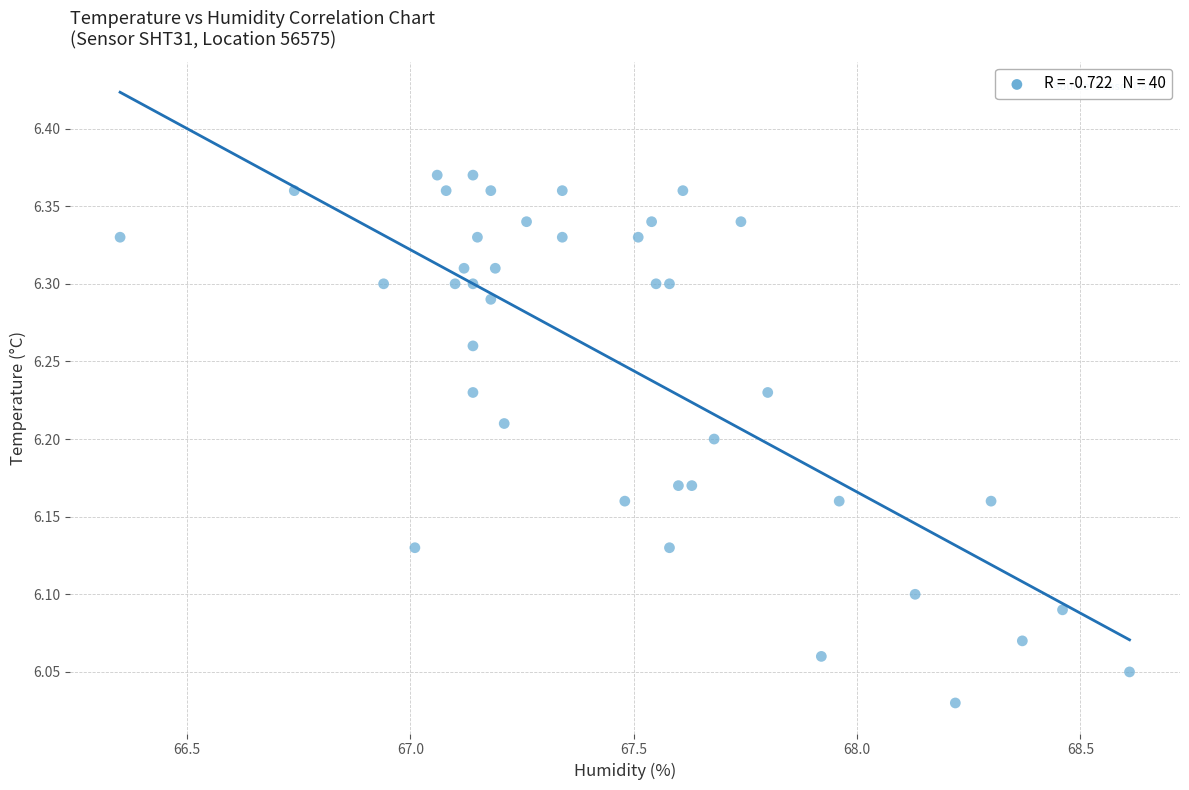

What is the range of X values (max minus min)?

2.3